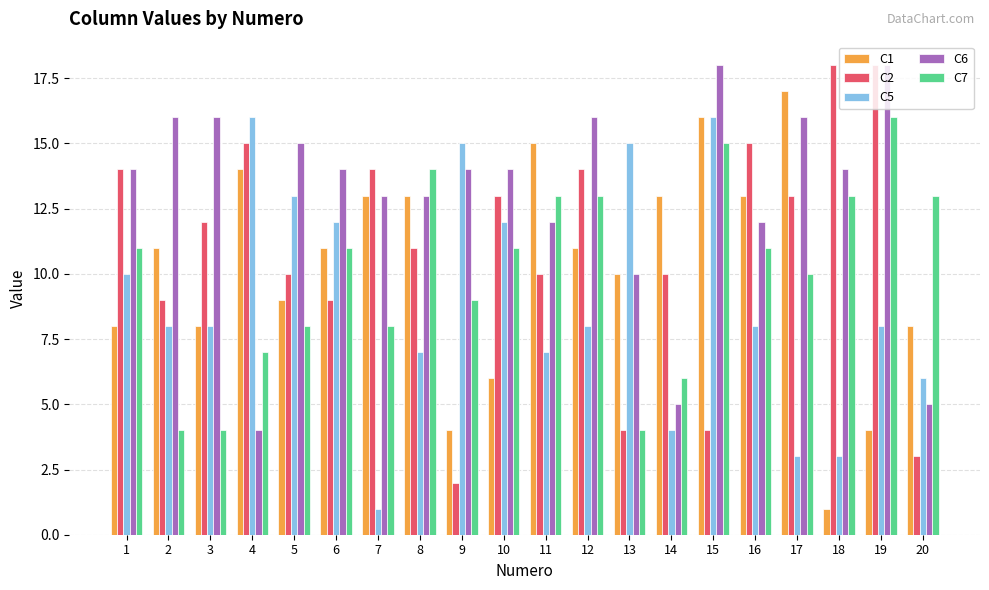

Is the value of C1 at 10 greater than the value of C2 at 2?

No